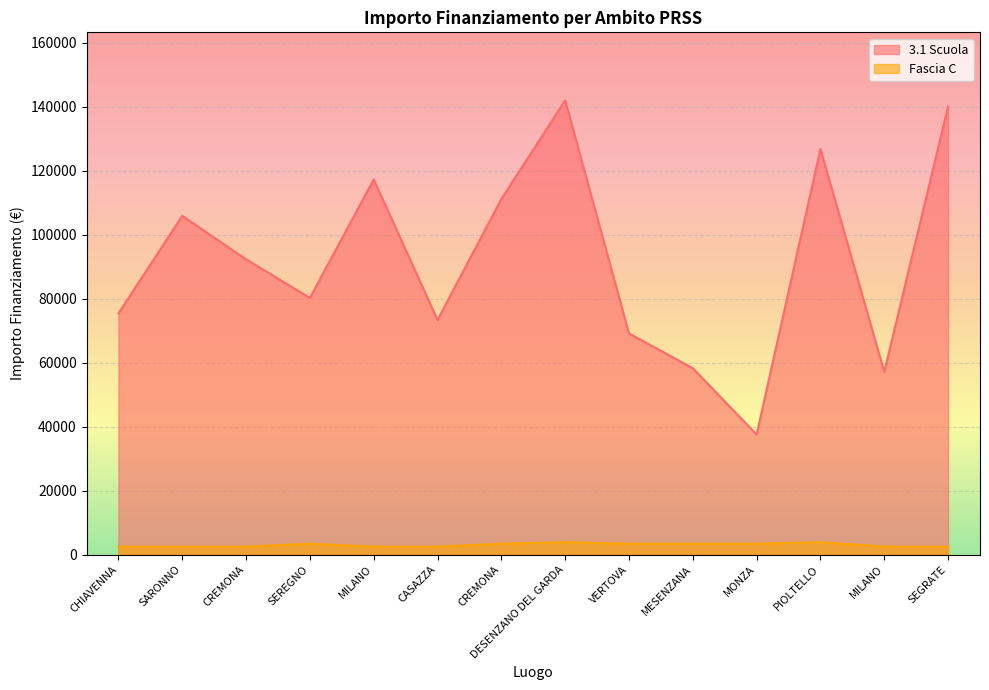

Reading left to right, what are all the values shown in this chart?

3.1 Scuola: CHIAVENNA=75442.6	SARONNO=105915.0	CREMONA=92341.9	SEREGNO=80270.1	MILANO=117311.1	CASAZZA=73375.7	CREMONA=111198.7	DESENZANO DEL GARDA=142004.3	VERTOVA=69180.1	MESENZANA=58273.5	MONZA=37577.6	PIOLTELLO=126823.9	MILANO=57143.9	SEGRATE=140087.5
Fascia C: CHIAVENNA=2498.0	SARONNO=2498.0	CREMONA=2498.0	SEREGNO=3413.0	MILANO=2498.0	CASAZZA=2498.0	CREMONA=3413.0	DESENZANO DEL GARDA=3903.0	VERTOVA=3413.0	MESENZANA=3413.0	MONZA=3413.0	PIOLTELLO=3903.0	MILANO=2498.0	SEGRATE=2498.0